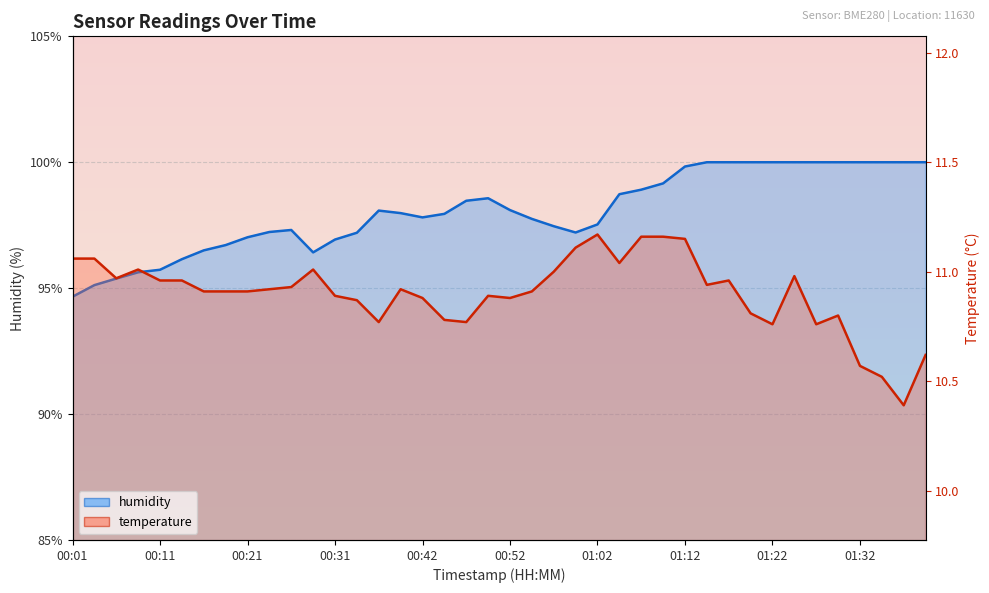

Where is temperature nearest to the value 93?

01:22